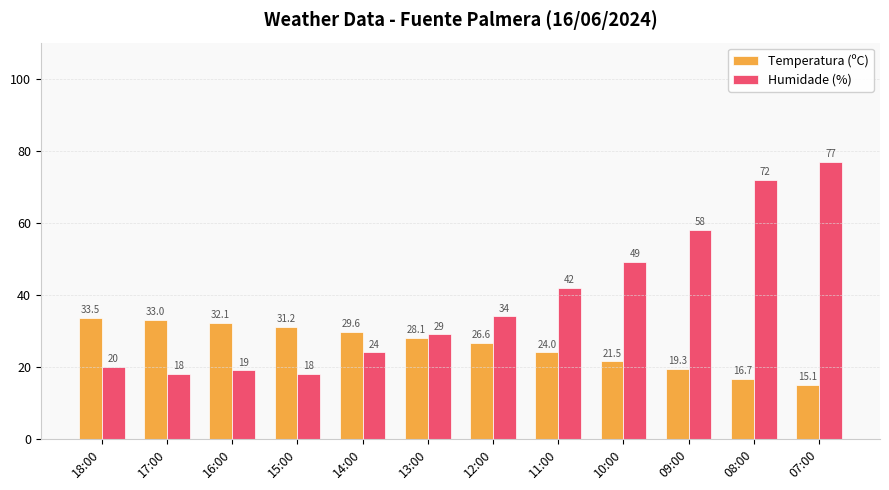

What are all the series names shown in the legend?

Temperatura (ºC), Humidade (%)